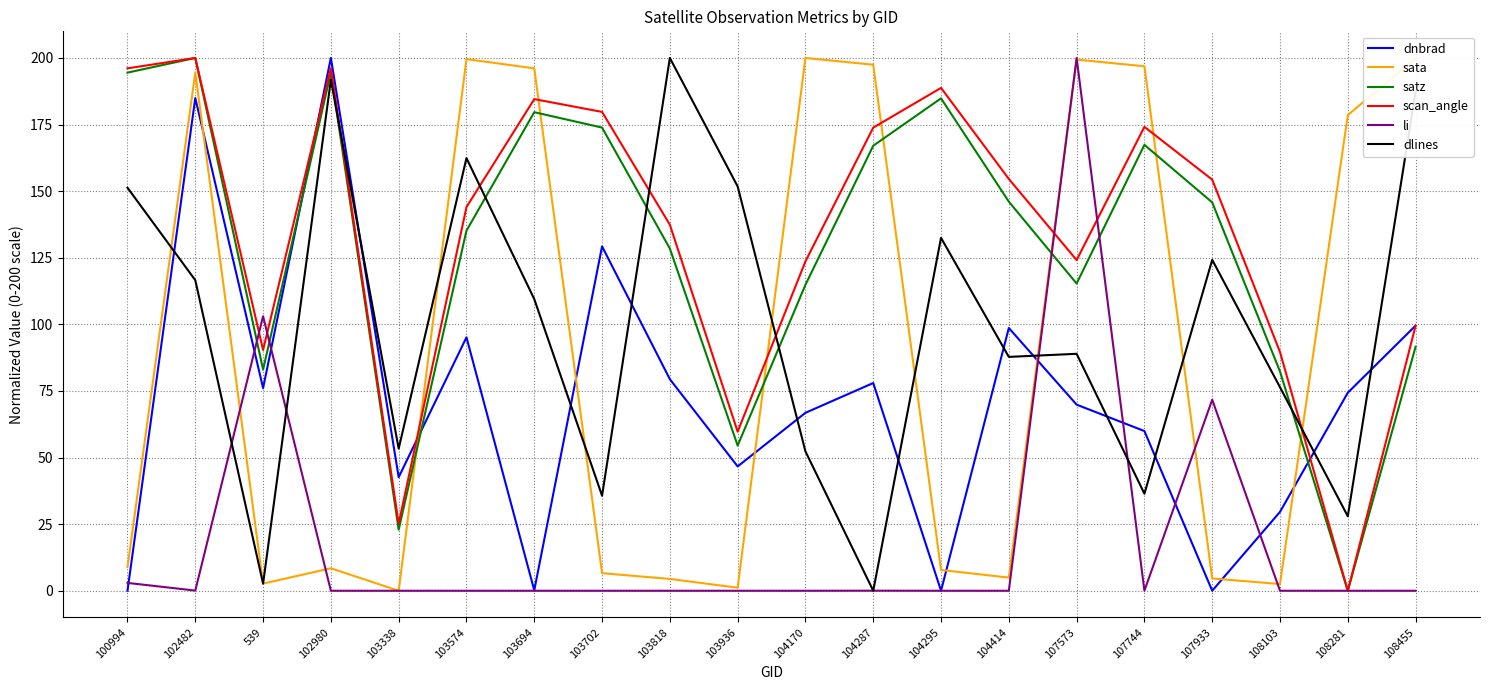

How many lines are shown in the chart?

6